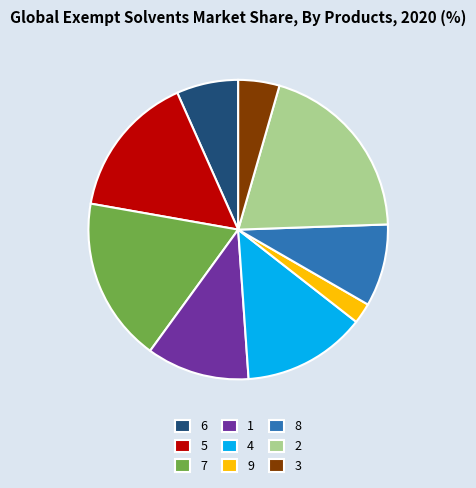

What is the ratio of the value at 2 to the value at 6?

3.0